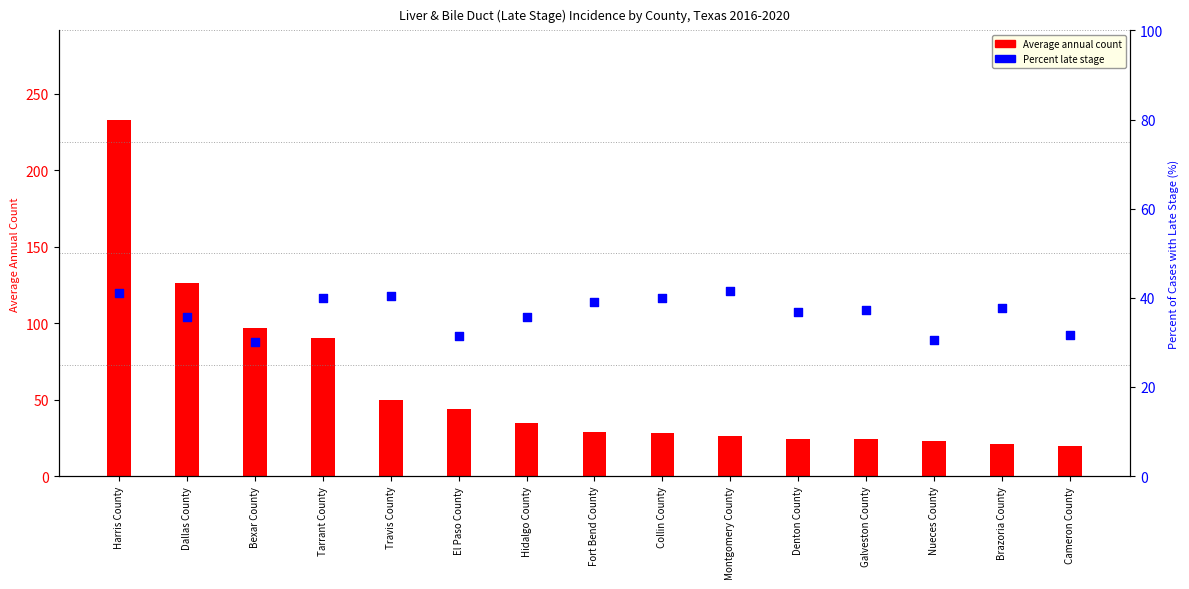

At how many categories does at least one series exceed 85?

4